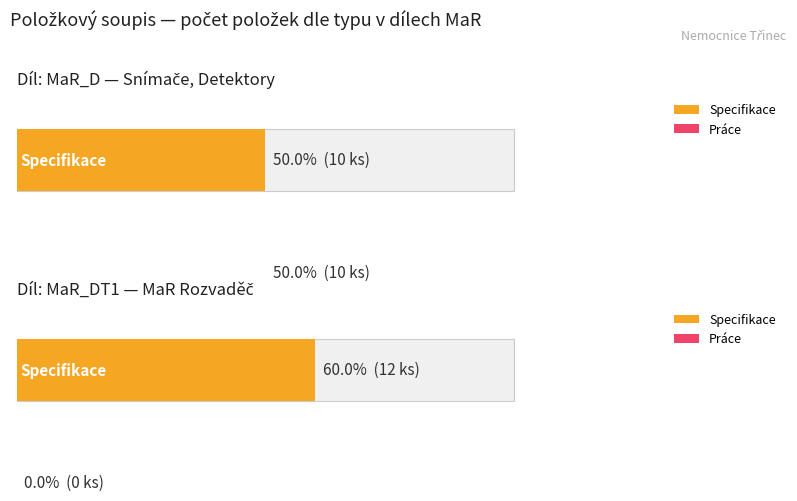

What is the sum of the MaR_D values at MaR_D (Snímače, Detektory) and MaR_DT1 (MaR Rozvaděč)?

40